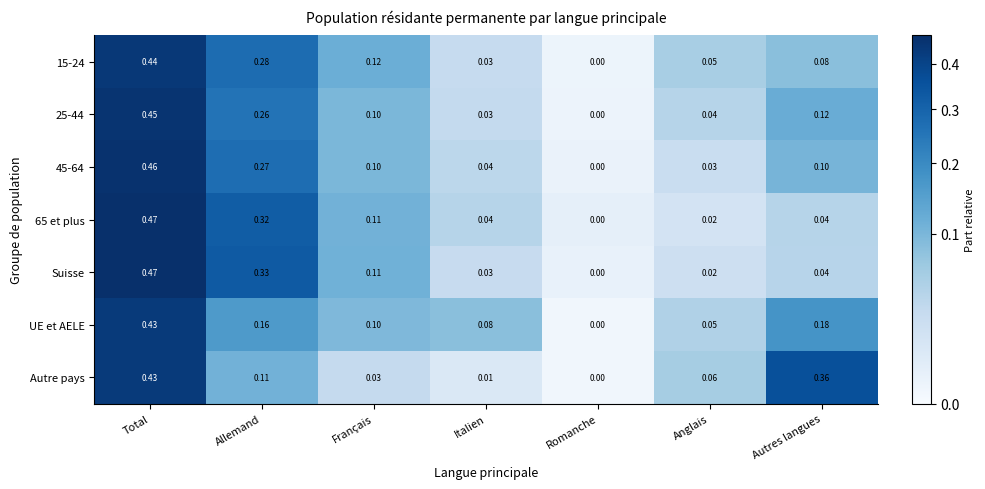

Is the value of Autre pays at Total greater than the value of 65 et plus at Romanche?

Yes